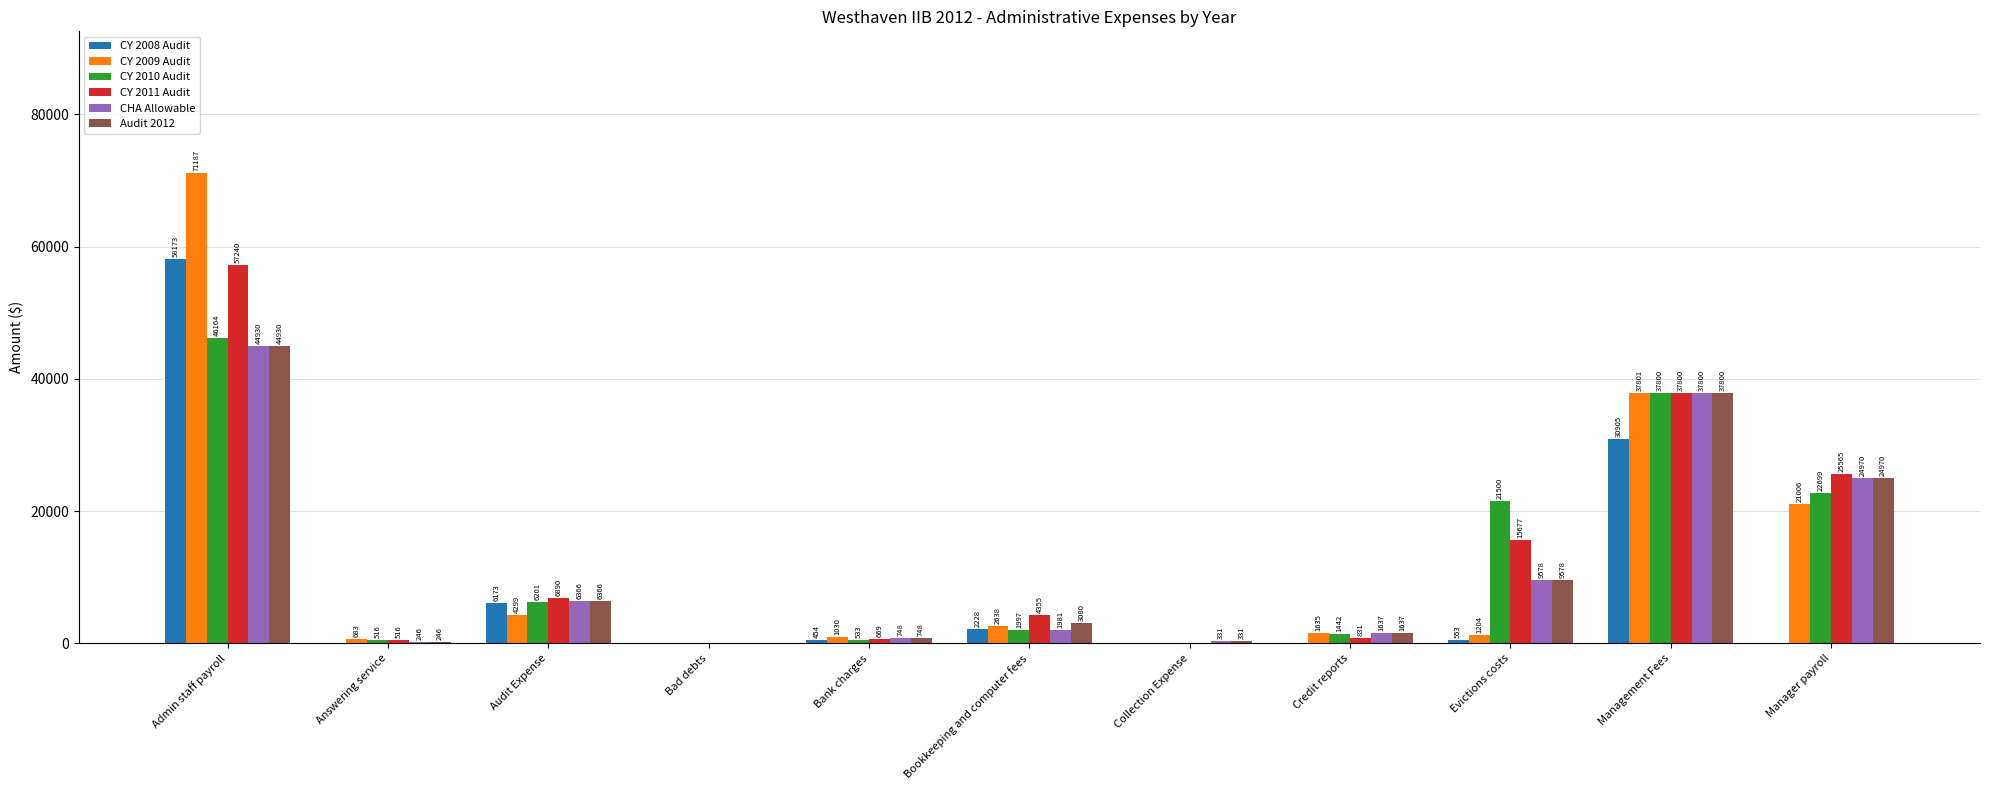

How many values in CY 2011 Audit are above zero?

9